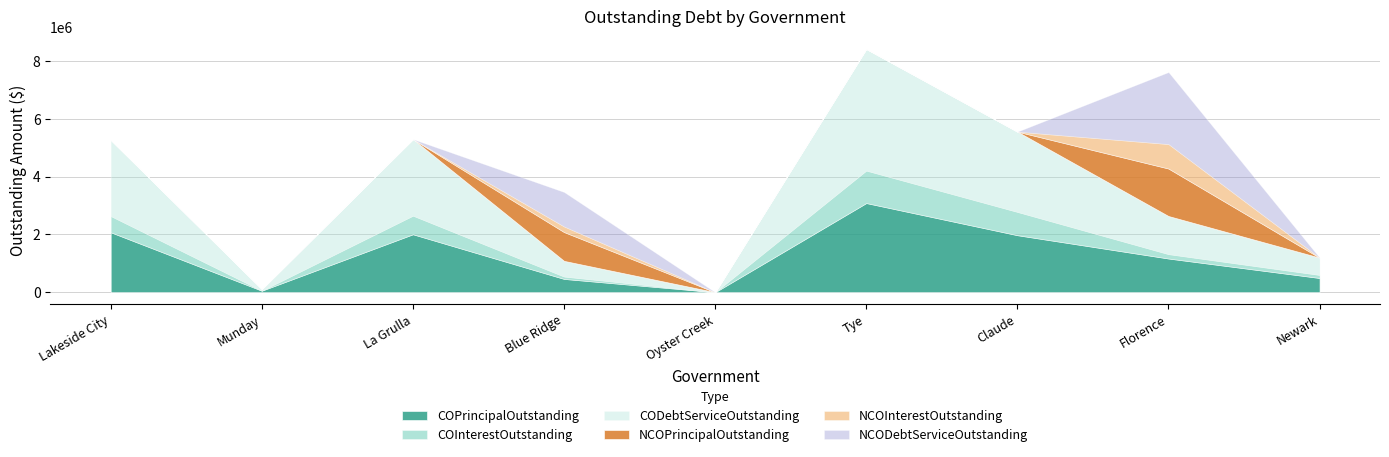

True or false: NCOPrincipalOutstanding has a value of 0.0 at Munday.

True